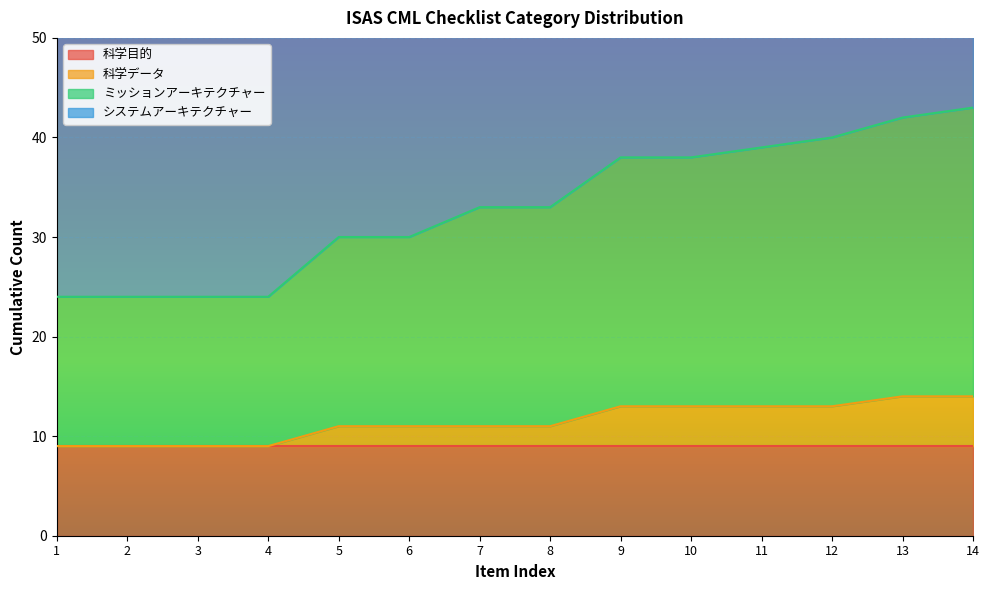

What is the difference between the highest and lowest values at 11?

63